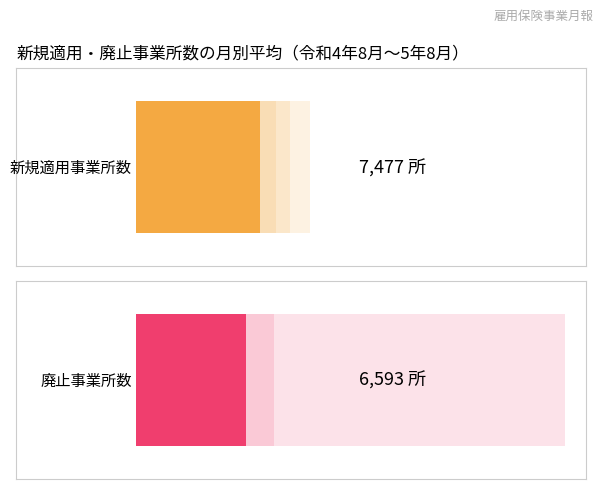

Does the chart contain stacked bars?

No